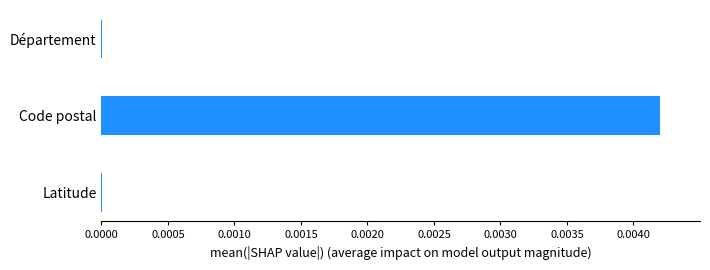

The chart shows a value of 0.0 at Latitude. True or false?

True